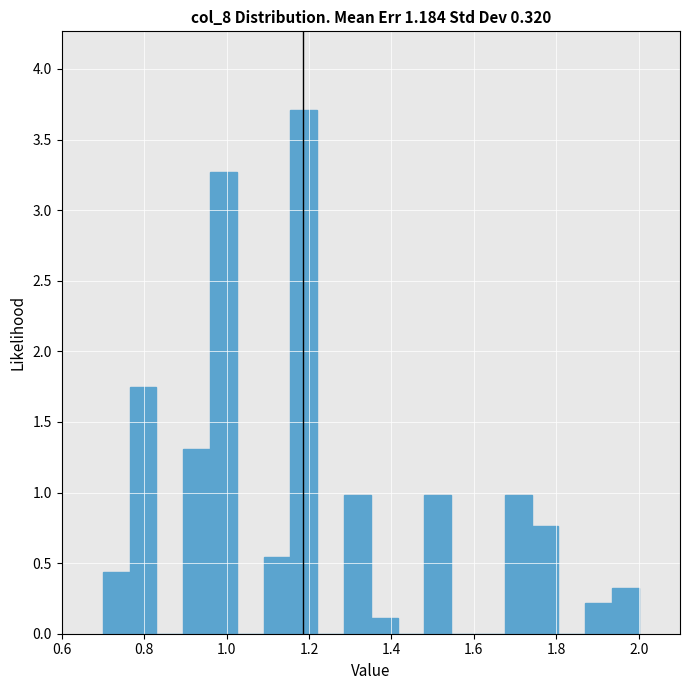

Read against the x-axis, roughly where is the centre of the tallest bar?

1.18